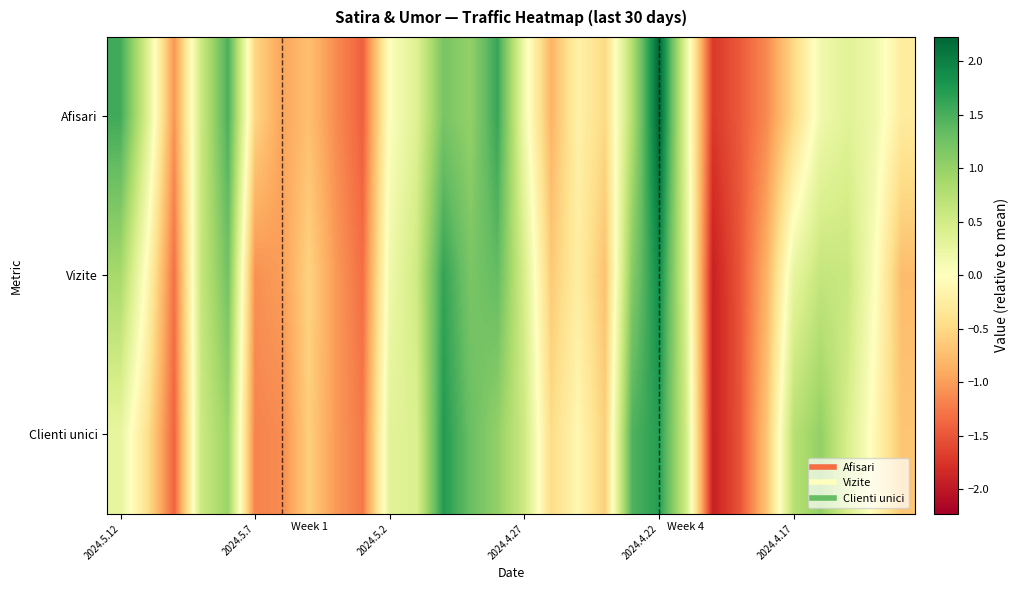

List the series in order of their overall mean, highest first.

Clienti unici, Afisari, Vizite